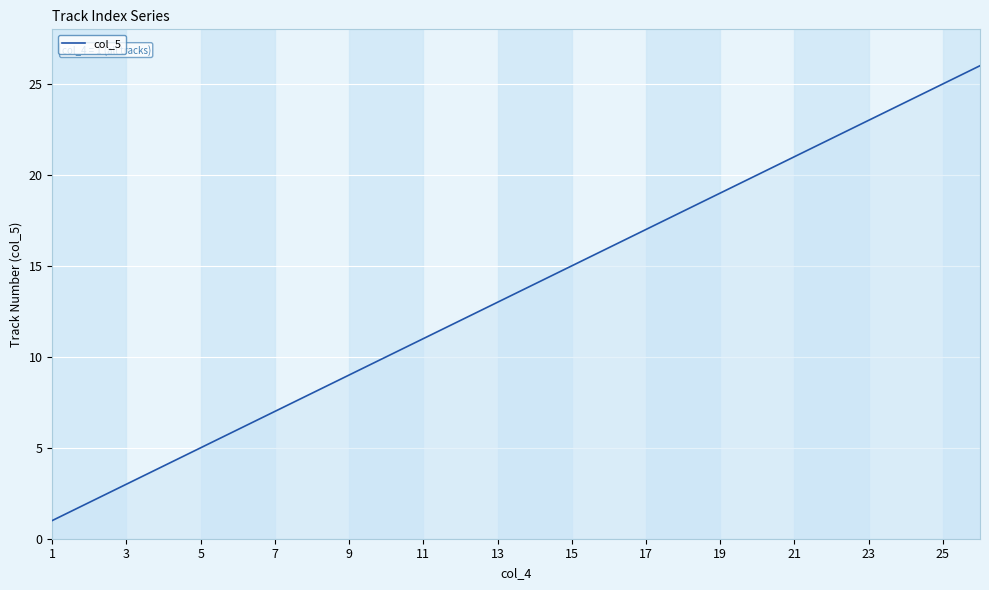

What is the average value?

14